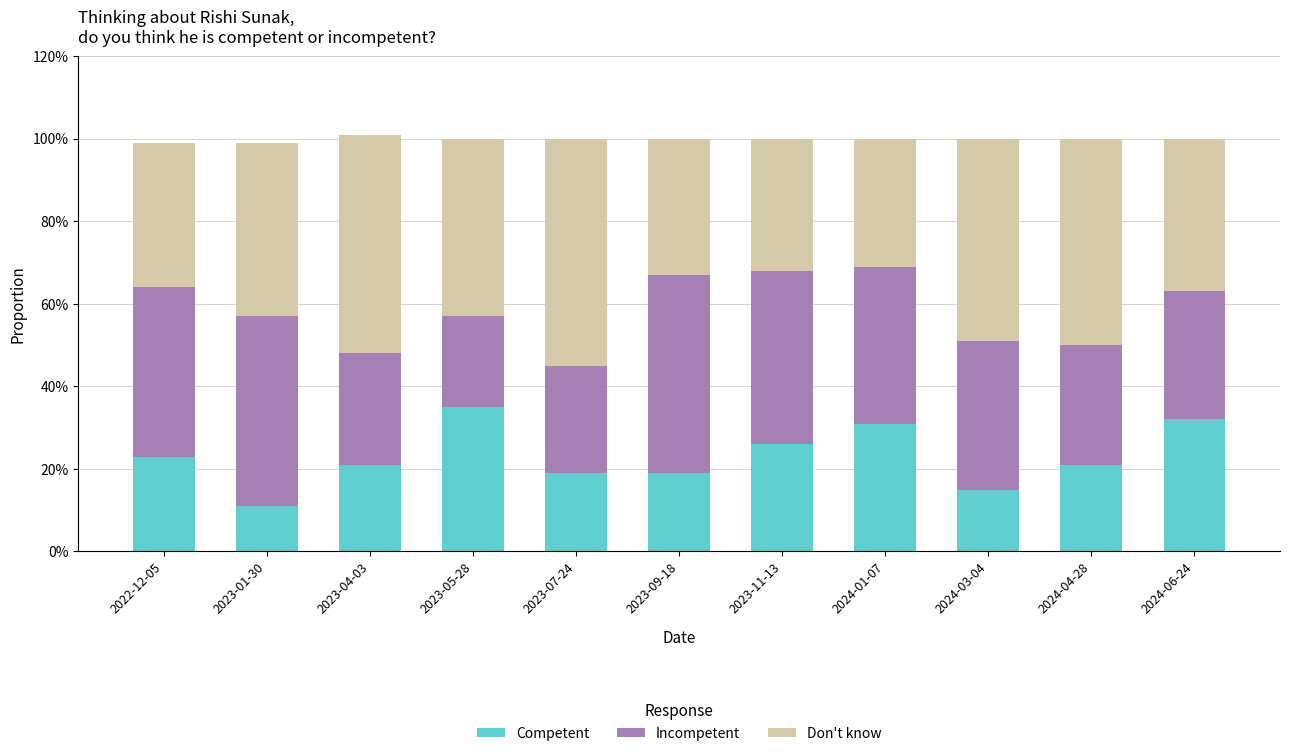

At how many categories does at least one series exceed 0?

11